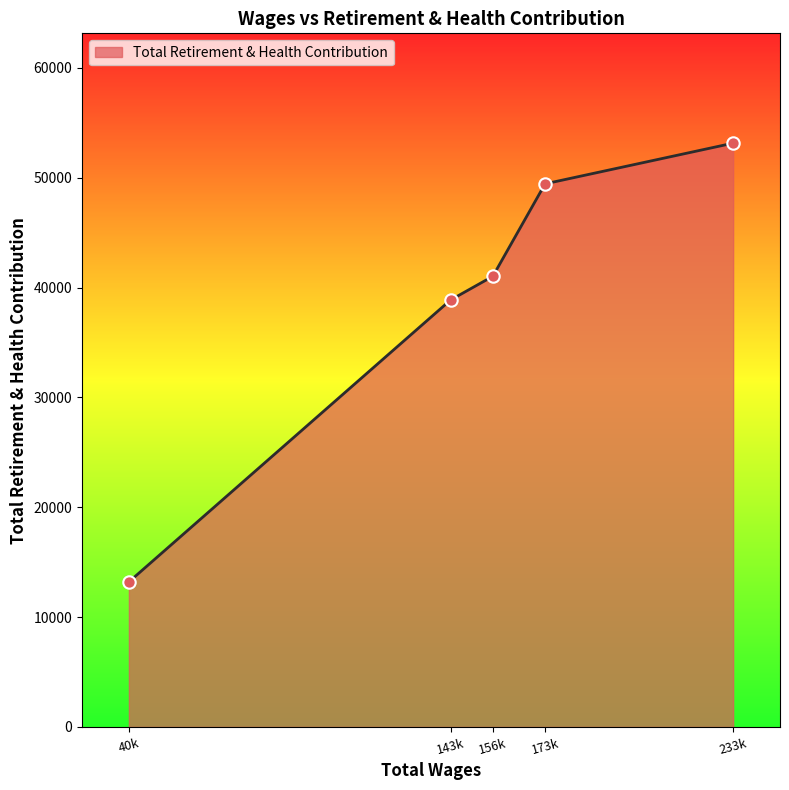

Between 143k and 40k, which is larger?

143k